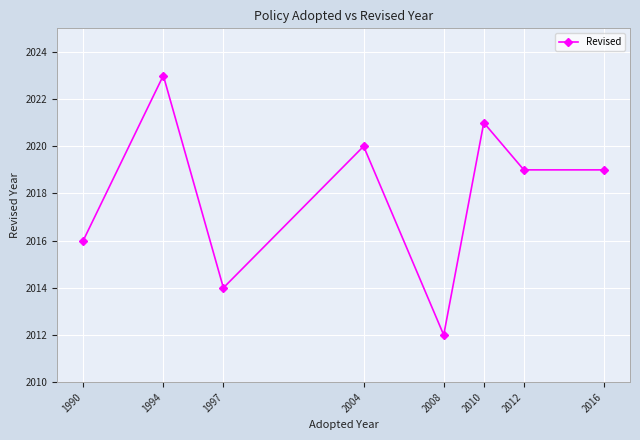

What is the value of the 1st point from the left?

2016